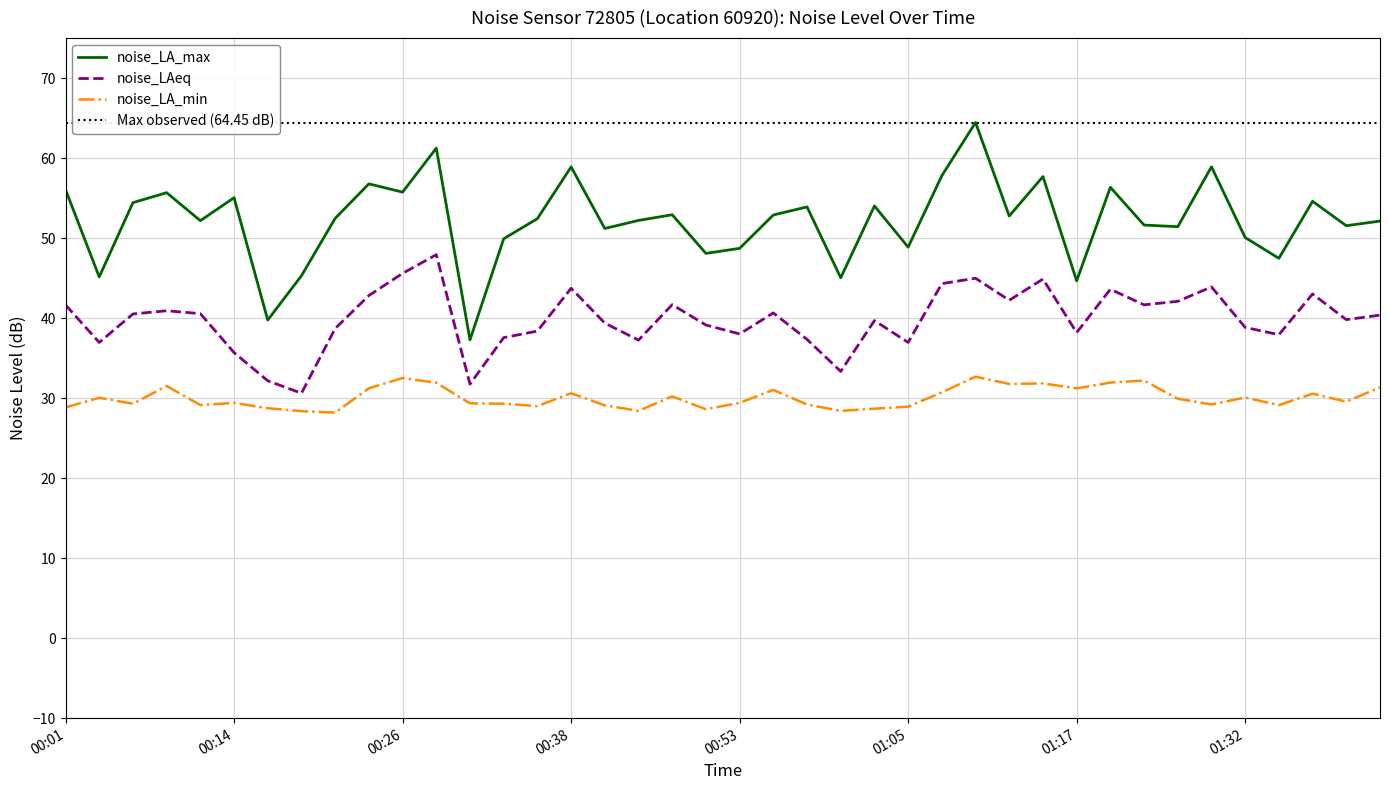

True or false: noise_LAeq and noise_LA_max cross at least once.

False